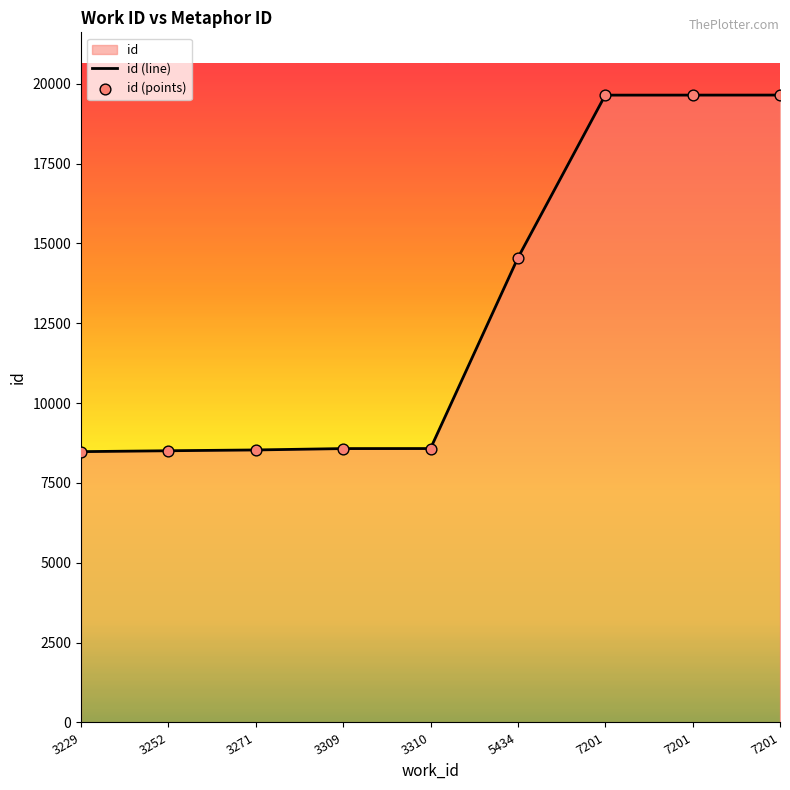

Which series reaches the maximum Y coordinate?

id (line)